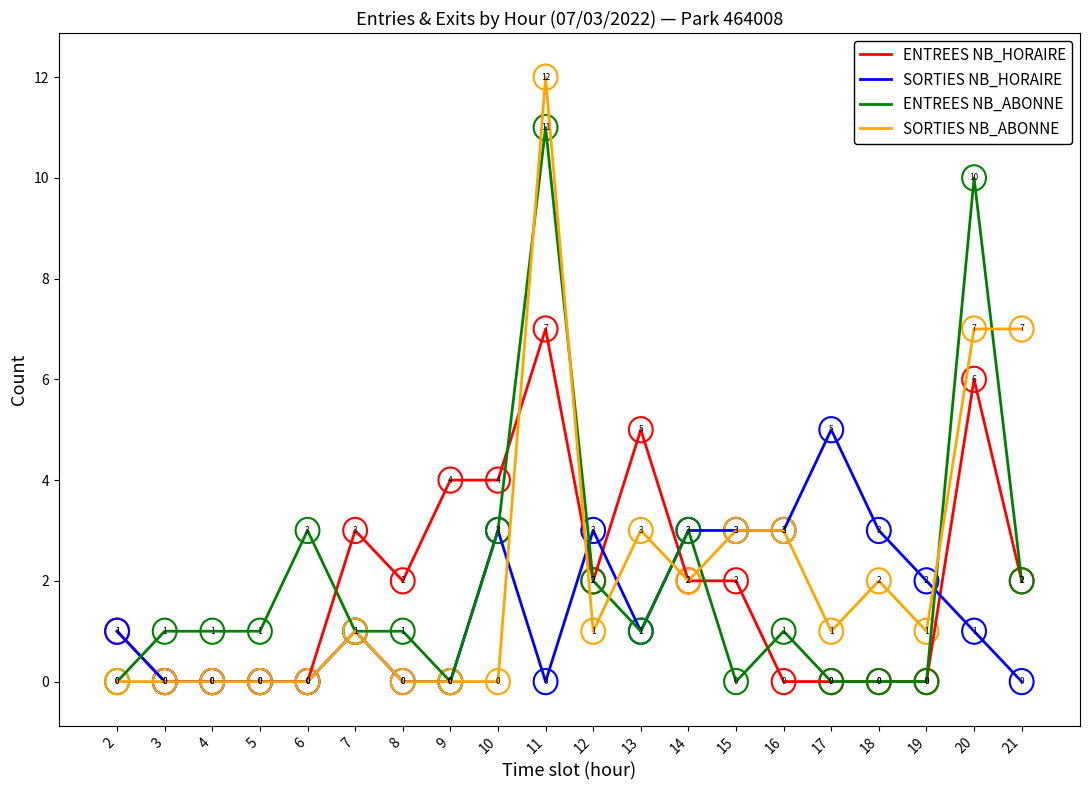

What is the spread (max minus min) of values at 9?

4